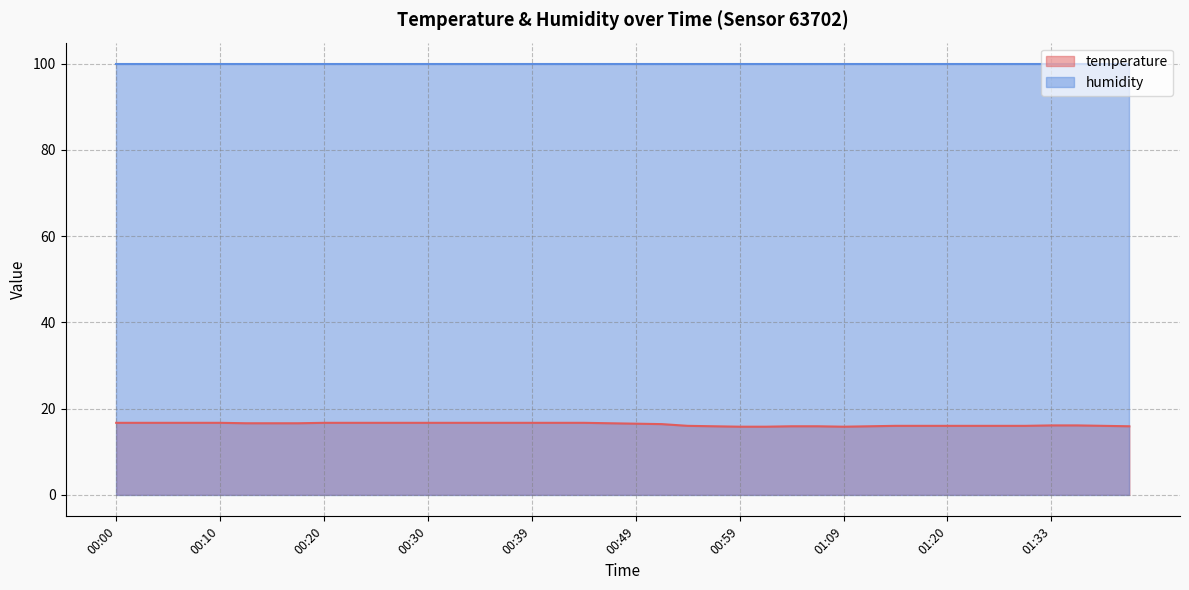

What is the label of the 34th point from the right?

00:15